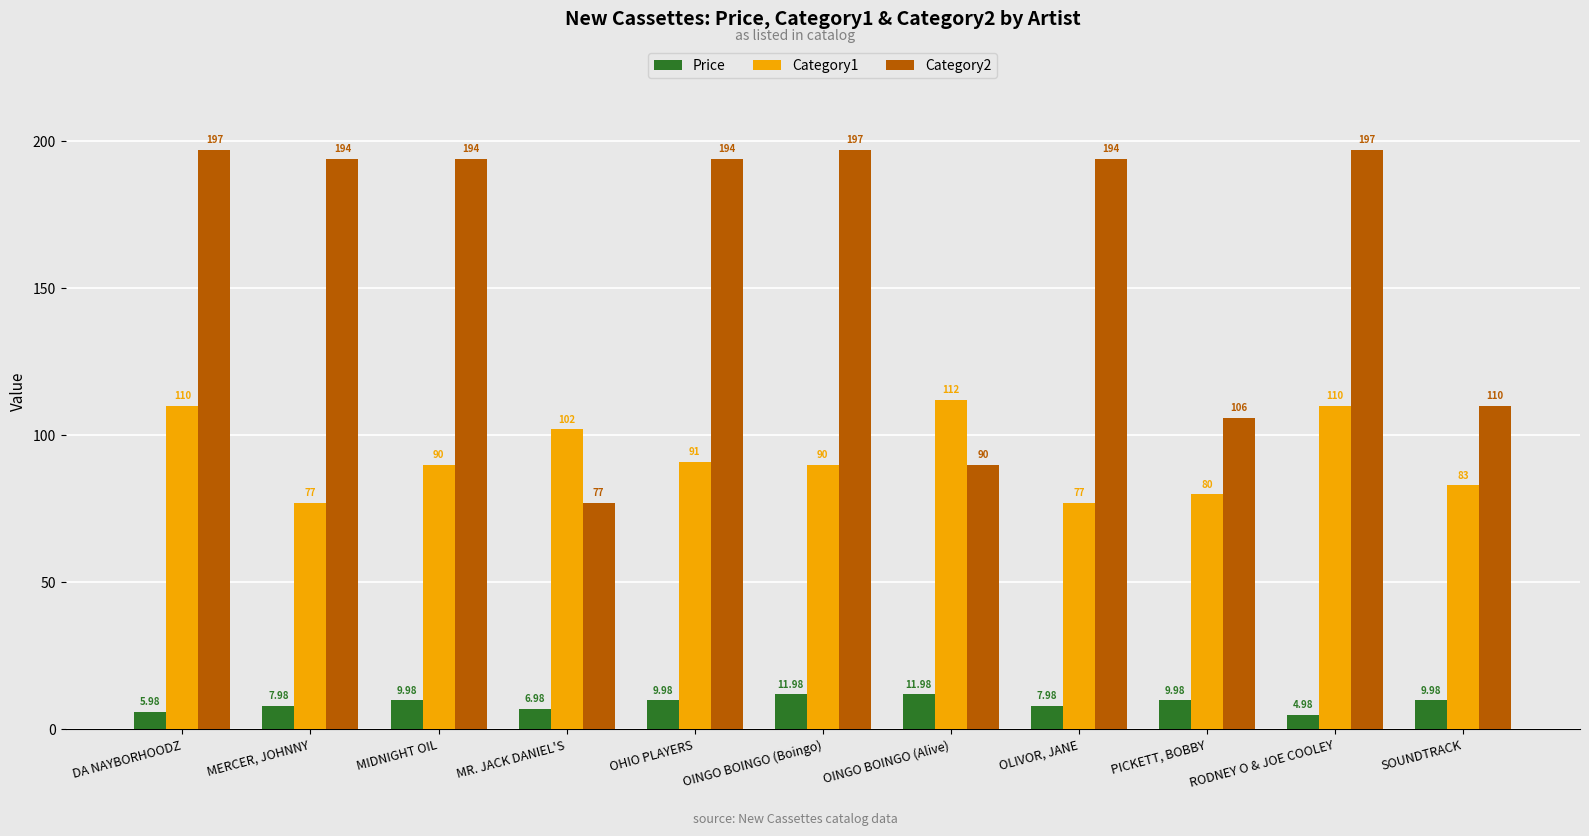

Which series has the largest range (max minus min)?

Category2